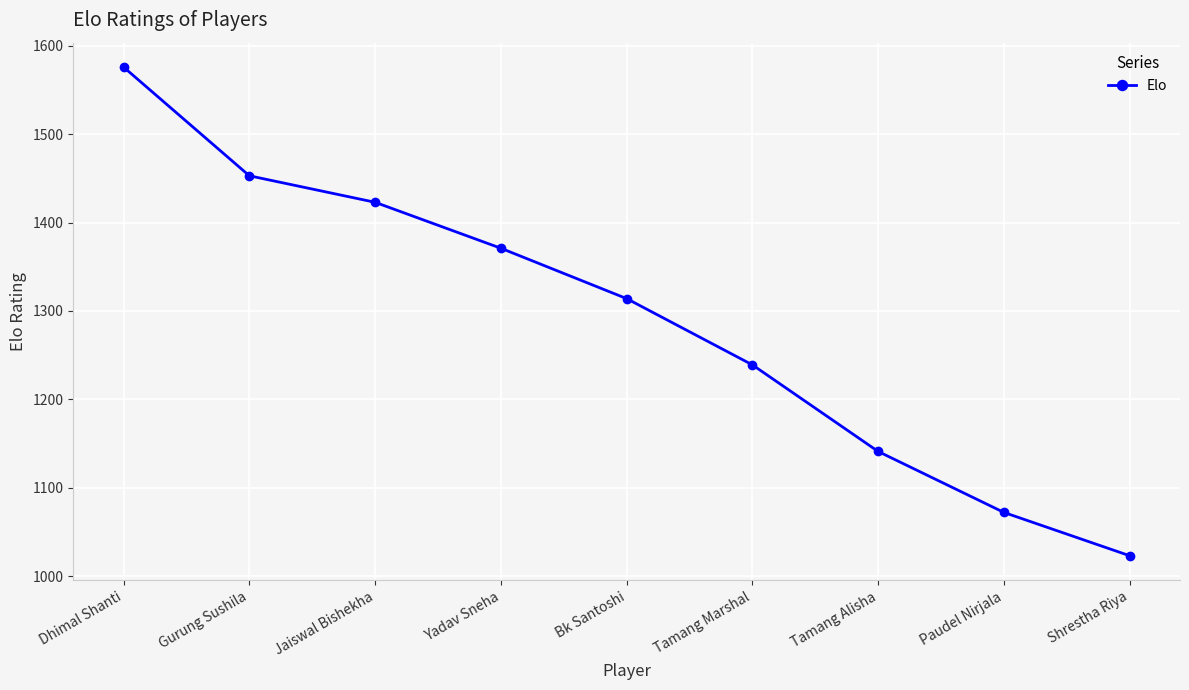

Reading right to left, transcribe all the data shown in this chart.

Shrestha Riya=1023	Paudel Nirjala=1072	Tamang Alisha=1141	Tamang Marshal=1239	Bk Santoshi=1314	Yadav Sneha=1371	Jaiswal Bishekha=1423	Gurung Sushila=1453	Dhimal Shanti=1576